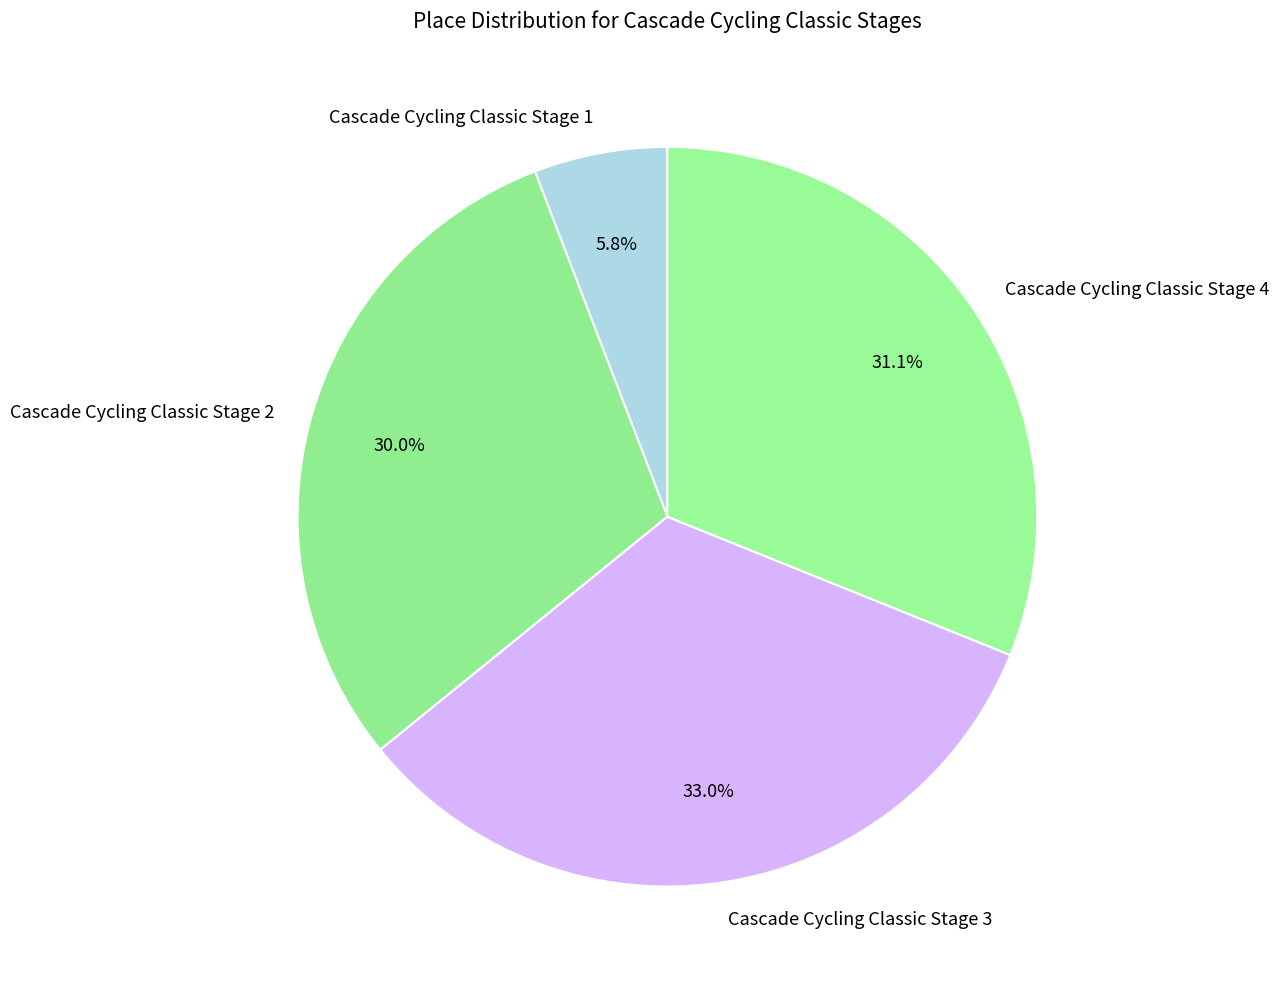

What percentage is the Cascade Cycling Classic Stage 3 slice, to the nearest percent?

33%